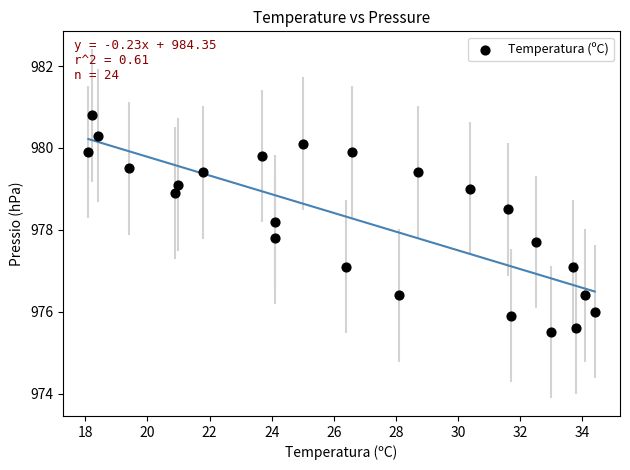

What is the range of X values (max minus min)?

16.3